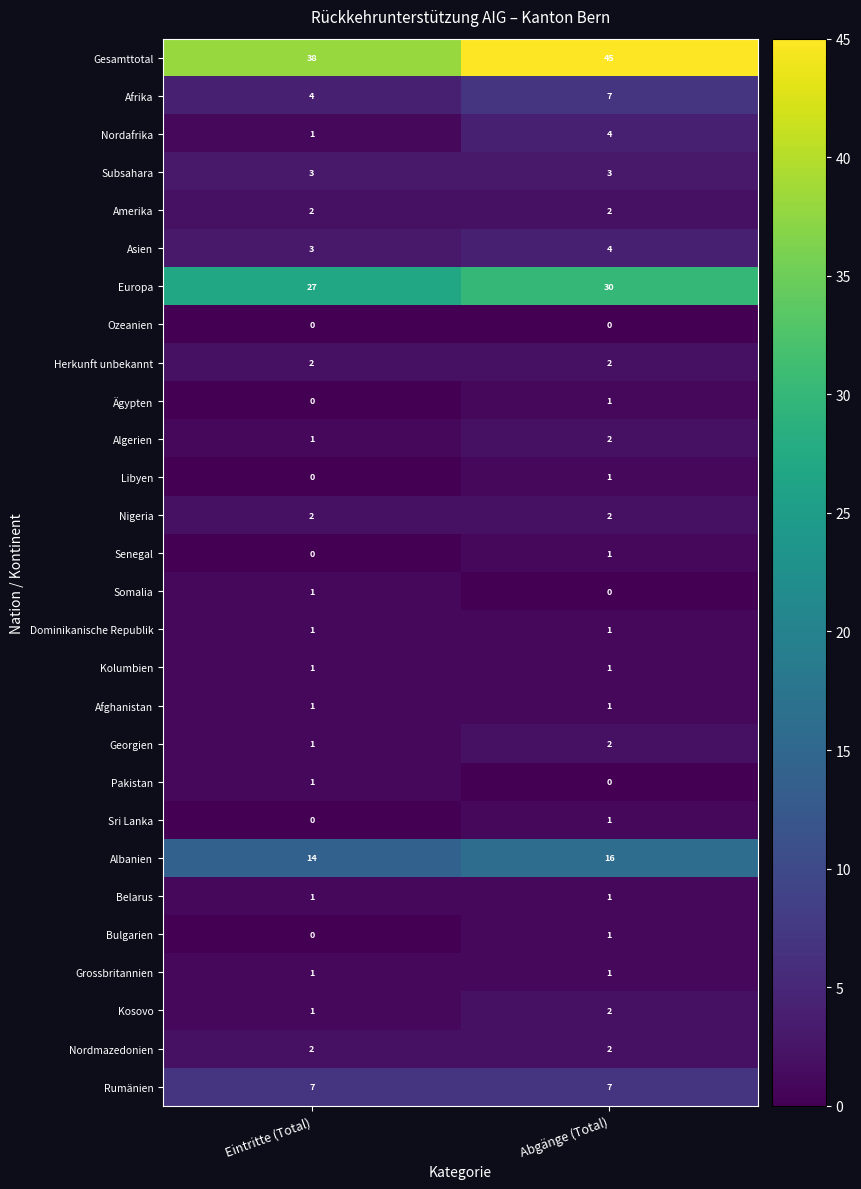

At which category does the chart reach its peak across all series?

Abgänge (Total)